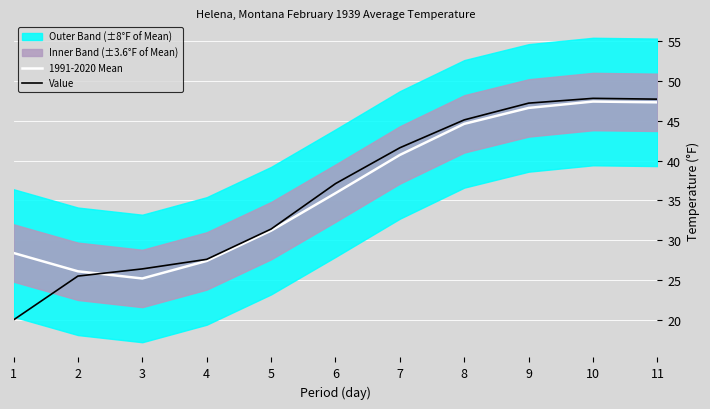

Where is 1991-2020 Mean nearest to the value 36?

6